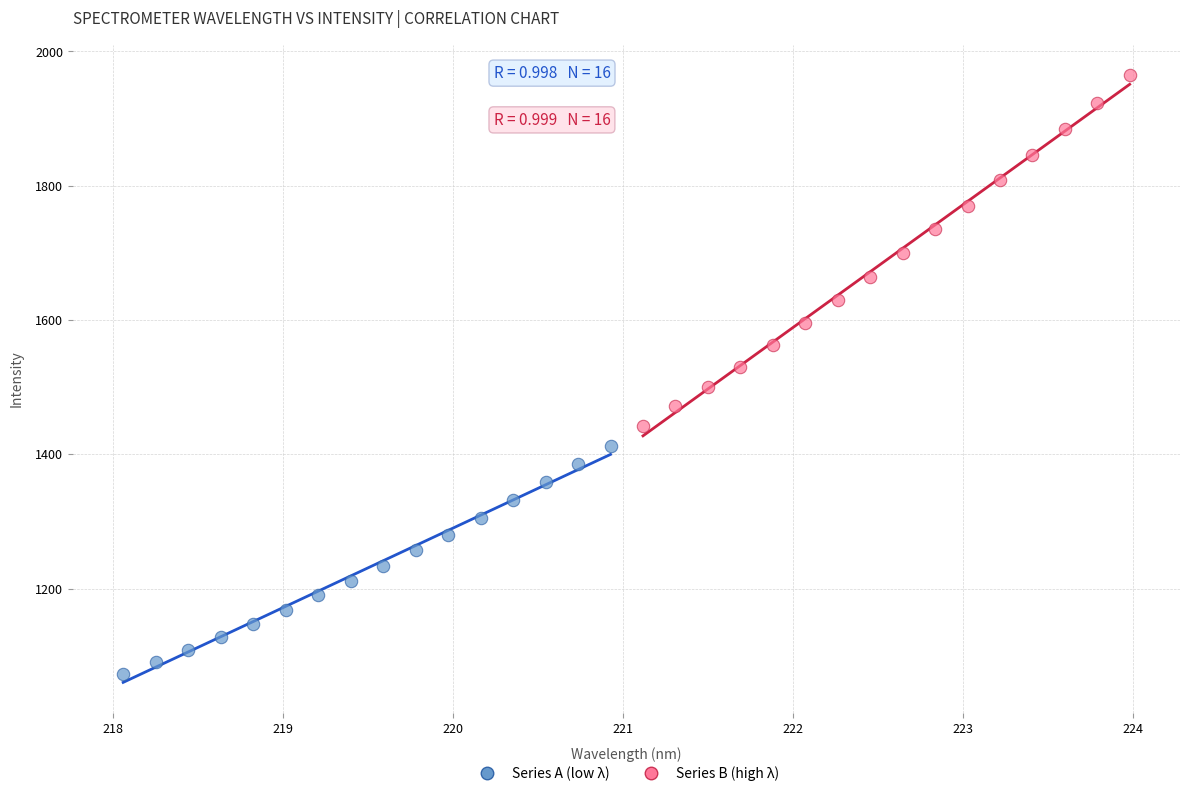

Which series reaches the maximum Y coordinate?

Series B (high λ)